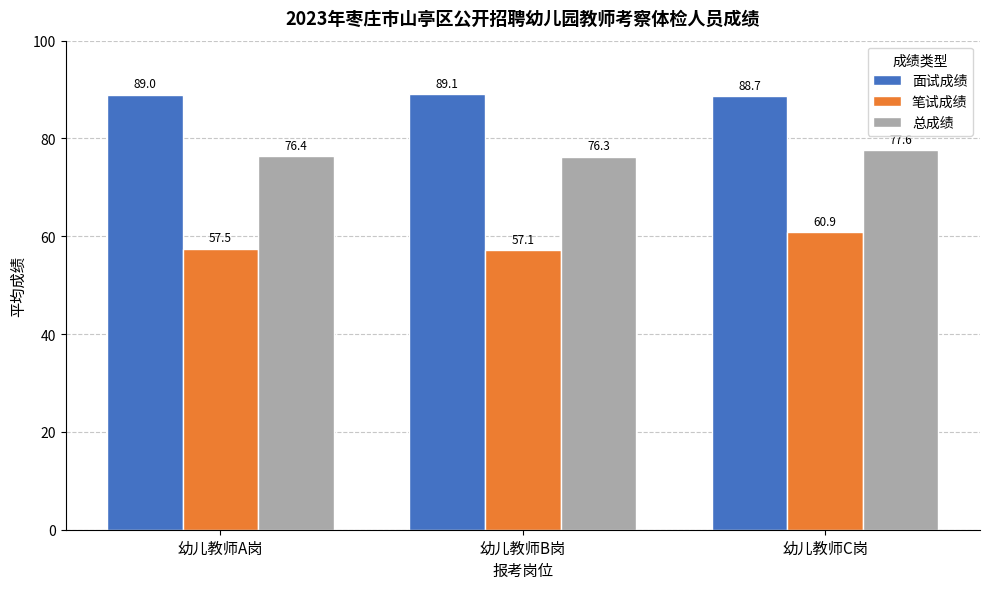

What is the difference between the maximum and minimum values in the 总成绩 series?

1.3